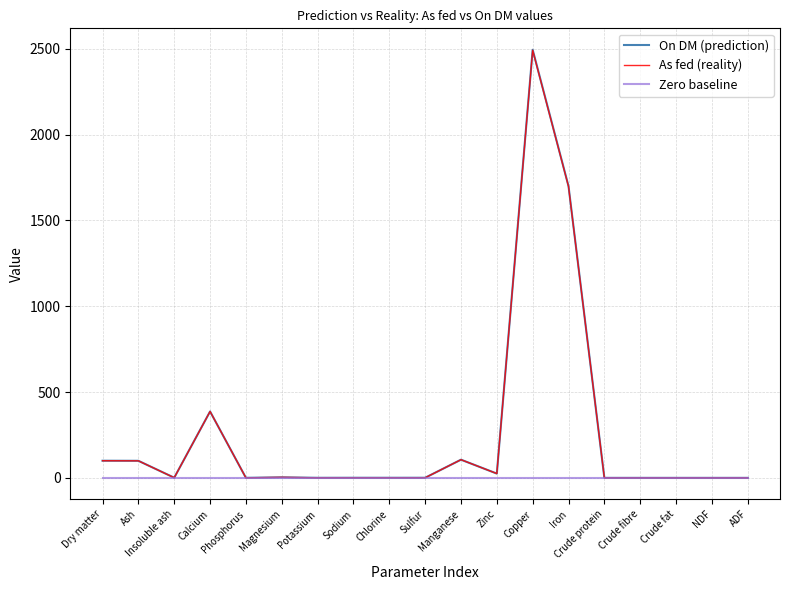

The On DM (prediction) series shows 100.0 at Dry matter. True or false?

True